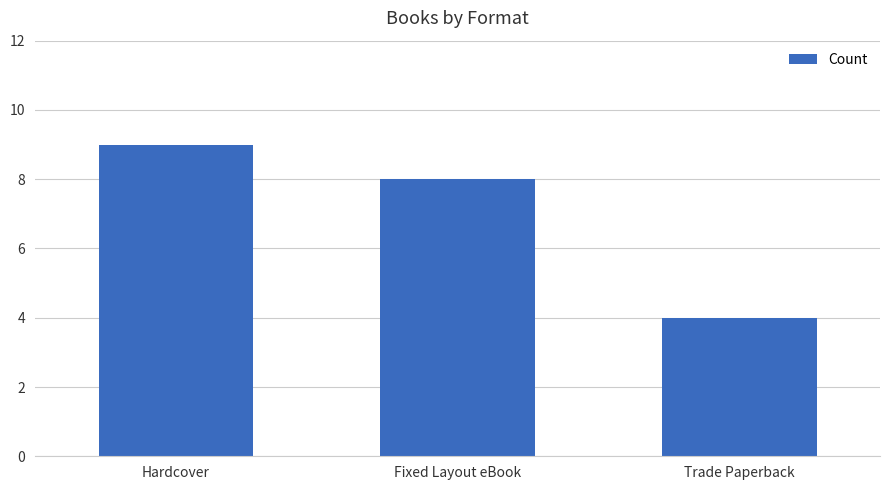

At which category does the chart reach its minimum across all series?

Trade Paperback